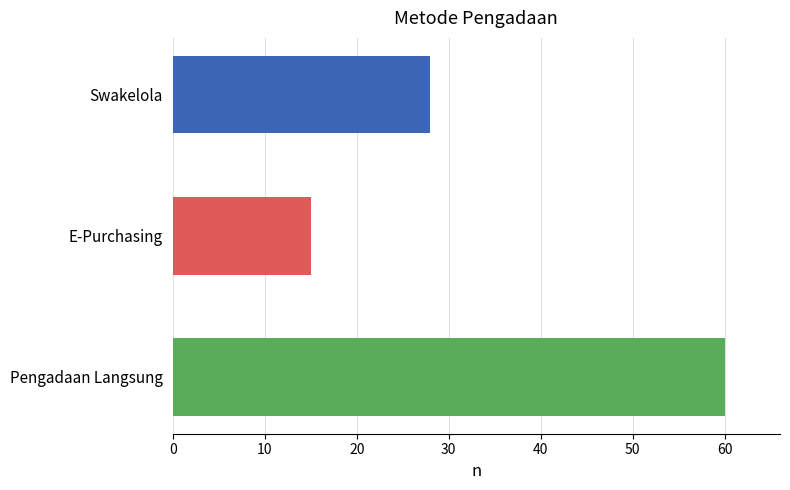

Which label corresponds to the largest value in the chart?

Pengadaan Langsung